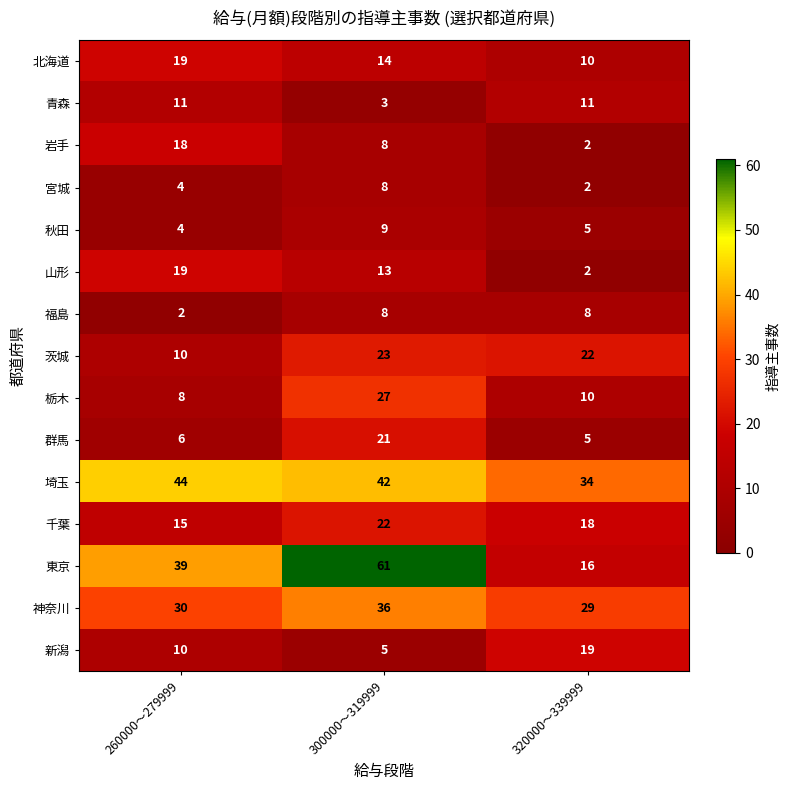

At which category is the sum across all series the highest?

300000～319999